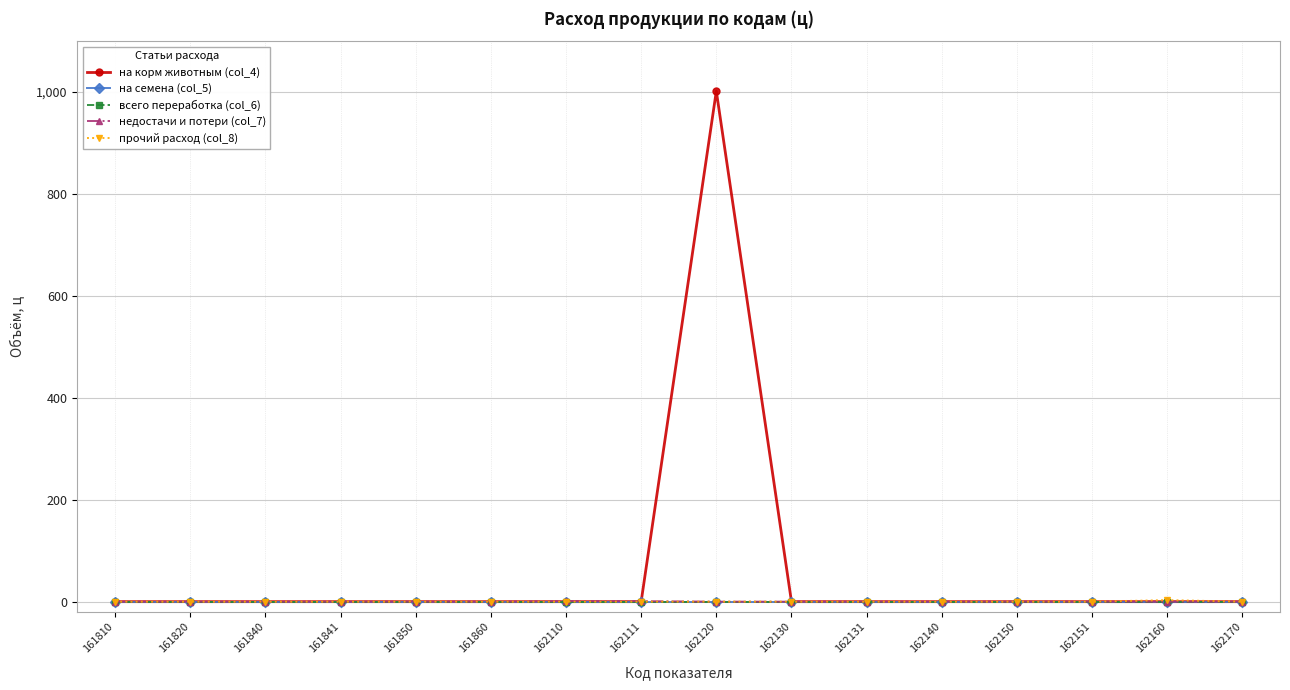

True or false: на семена (col_5) and прочий расход (col_8) intersect in this chart.

False